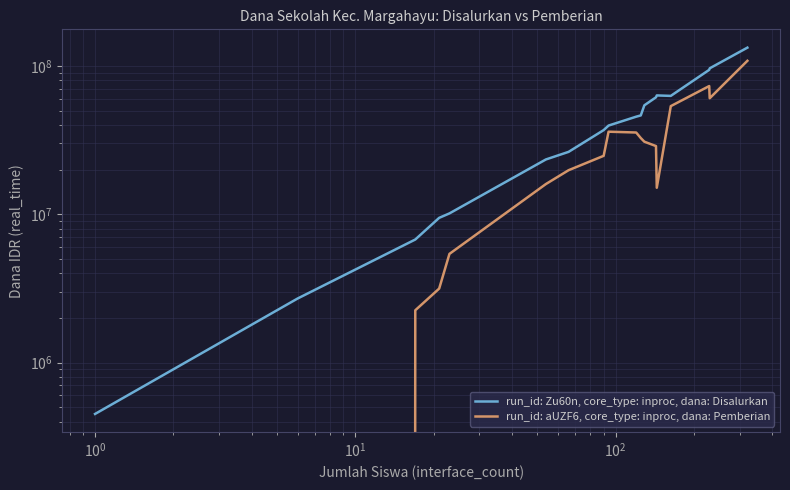

True or false: run_id: Zu60n, core_type: inproc, dana: Disalurkan and run_id: aUZF6, core_type: inproc, dana: Pemberian cross at least once.

False